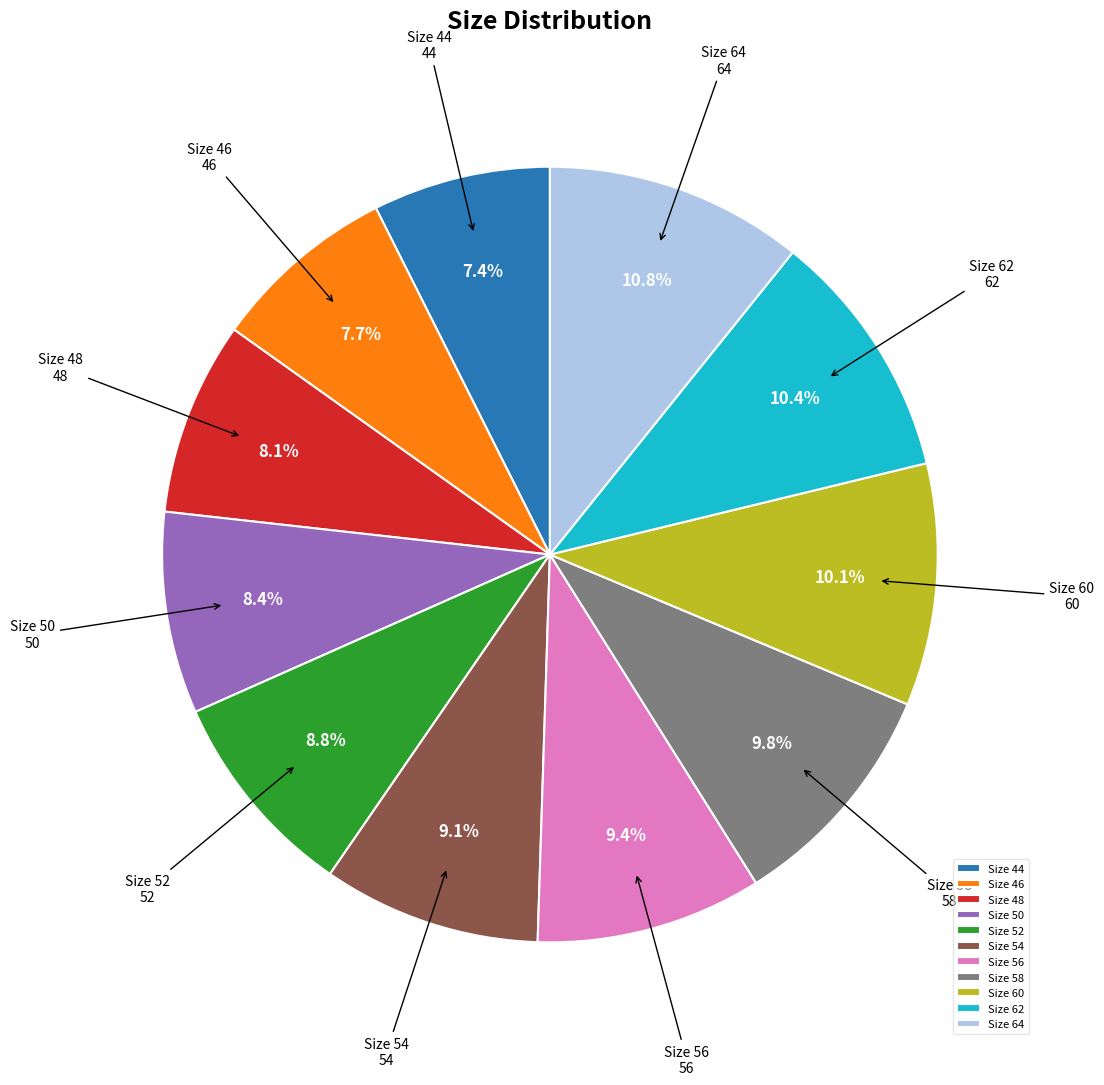

What is the ratio of the value at Size 54 to the value at Size 46?

1.2